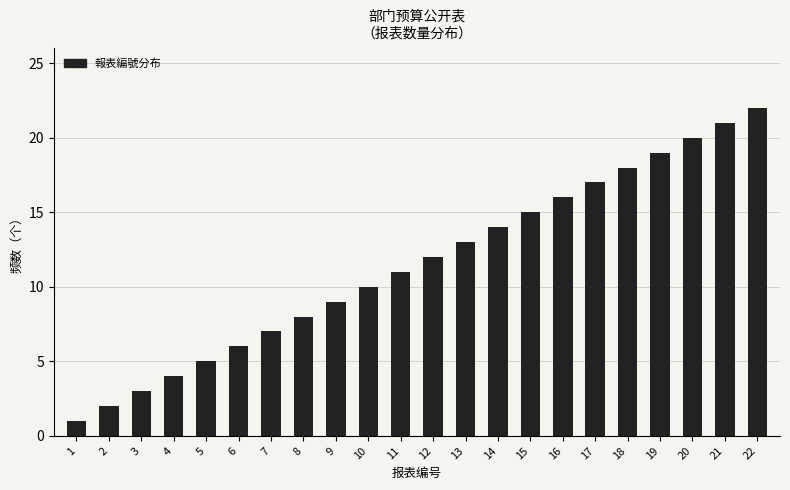

What is the ratio of the value at 17 to the value at 9?

1.9